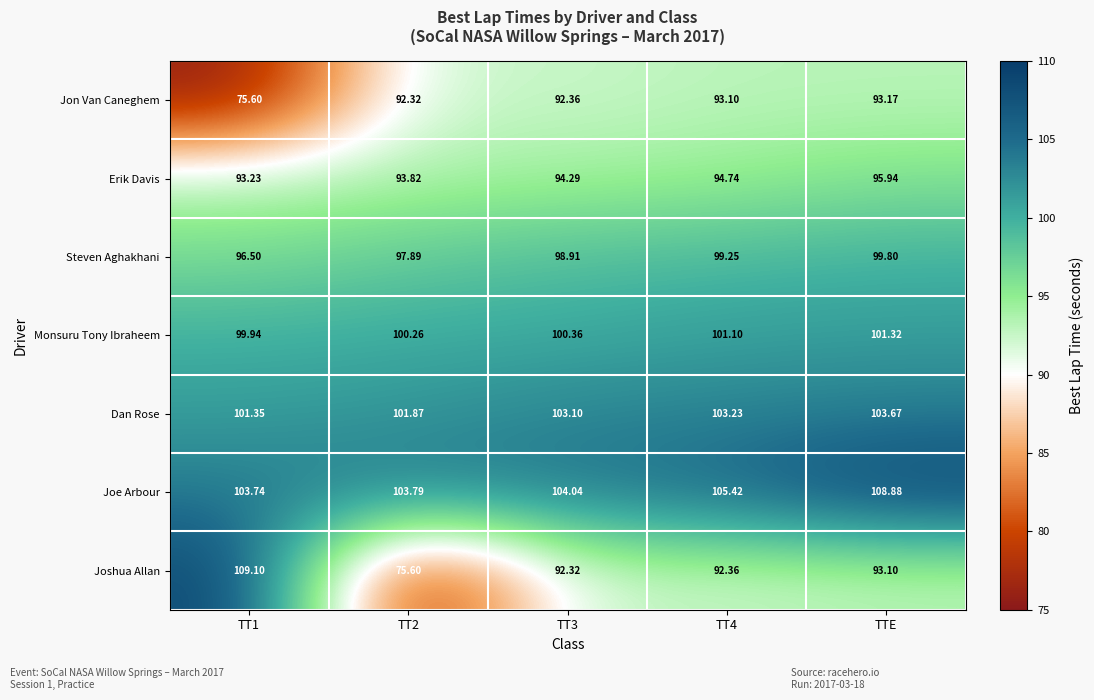

How many categories are shown in the chart?

5